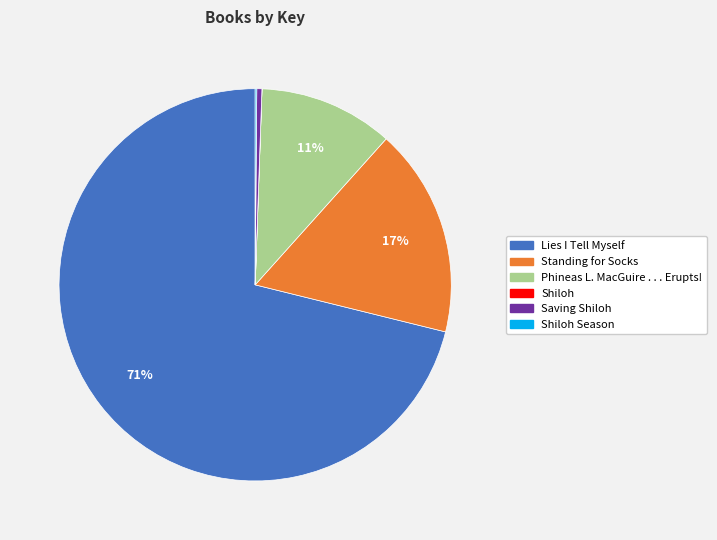

To the nearest percent, what is the average slice percentage?

17%